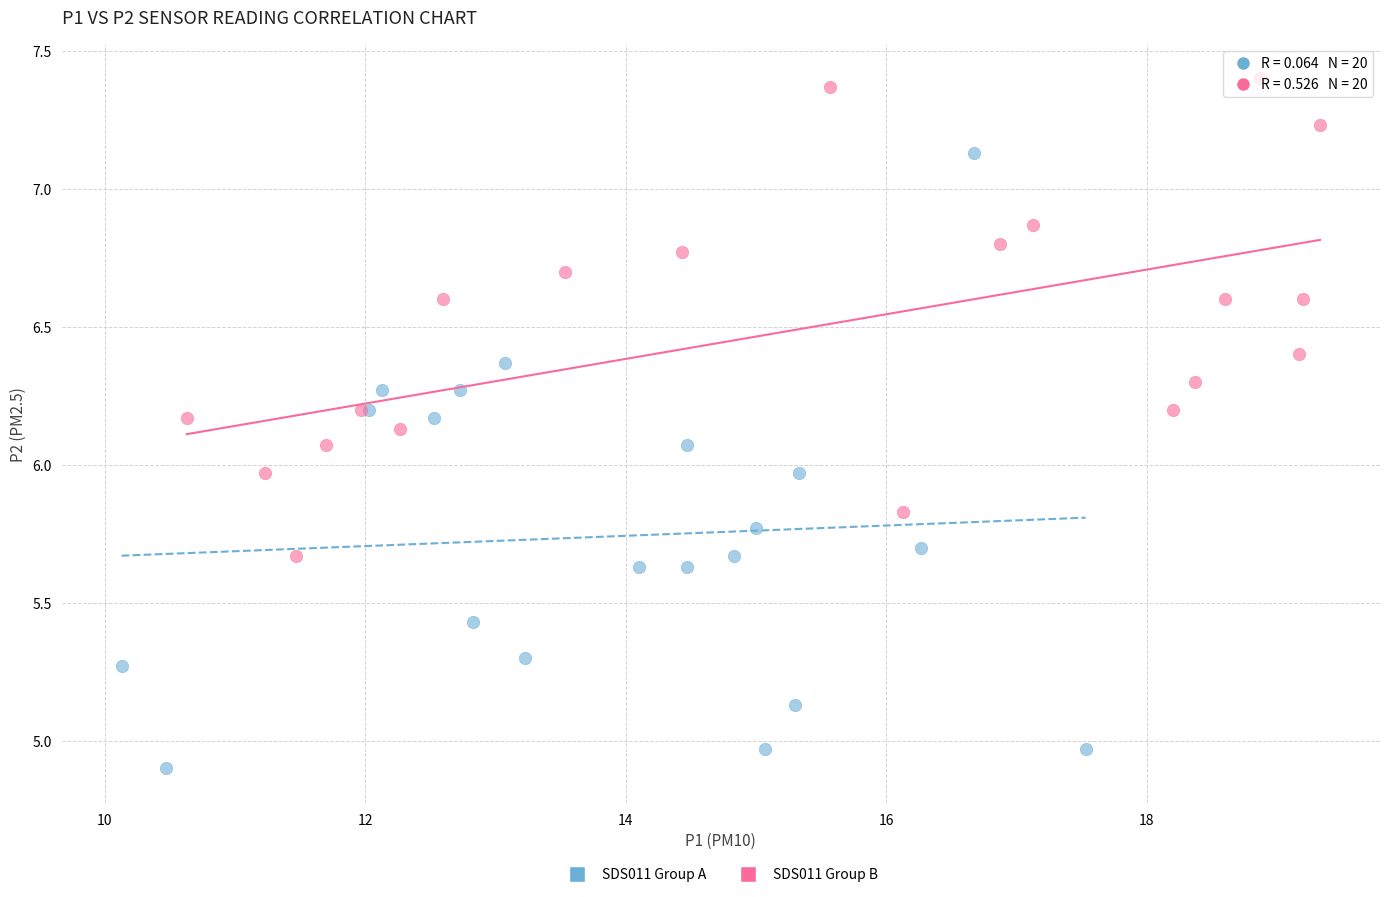

Which series reaches the maximum Y coordinate?

SDS011 Group B